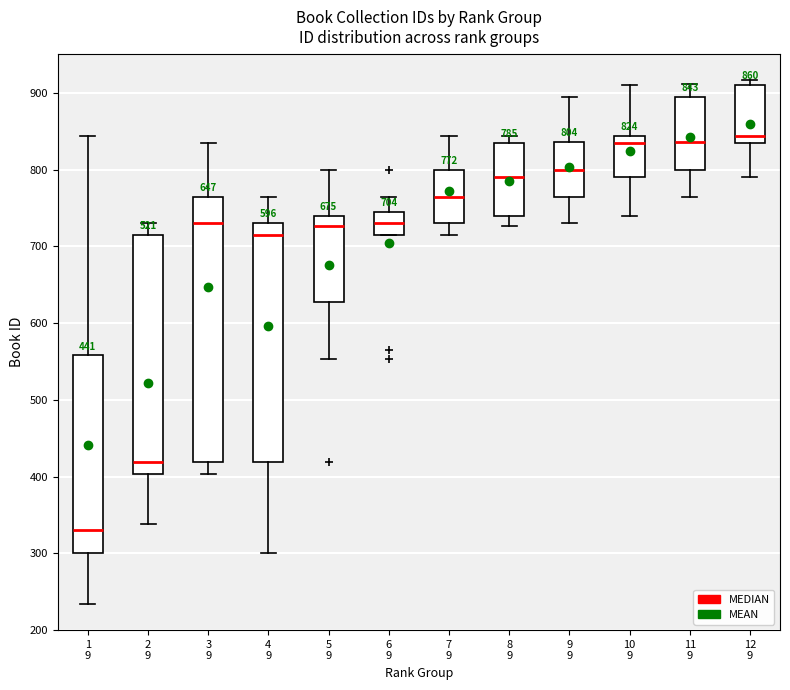

Comparing the boxes themselves (not the whiskers), which one is the tallest?

3 9